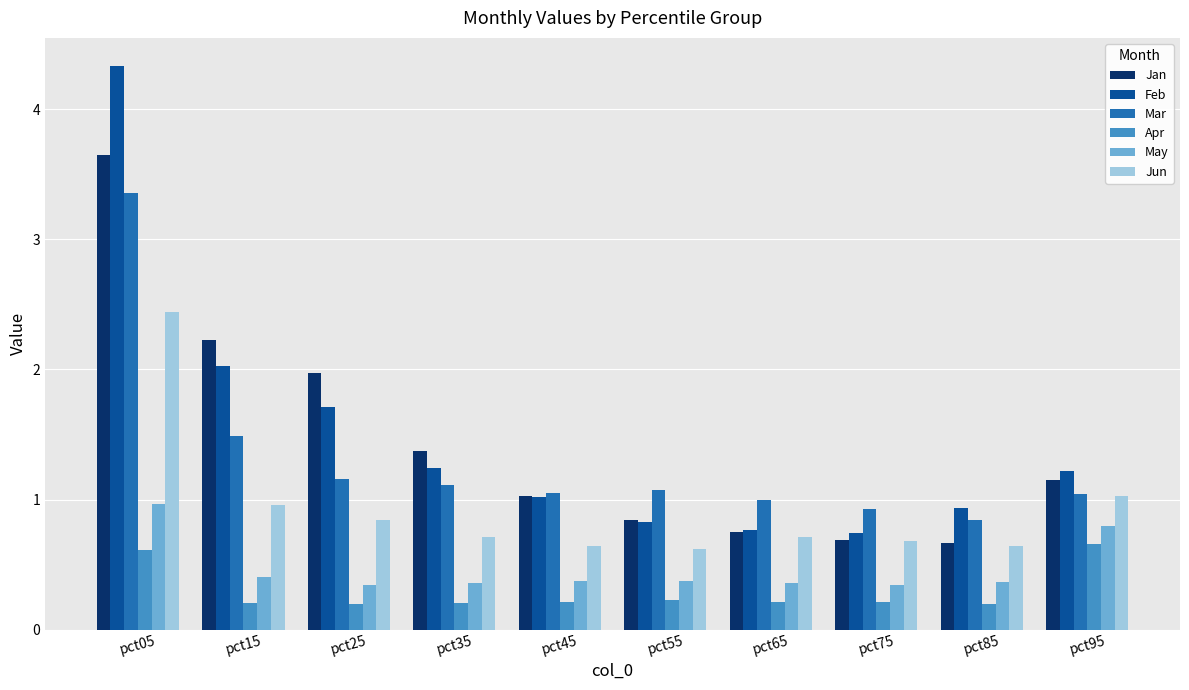

True or false: Jan has a value of 0.8 at pct65.

True